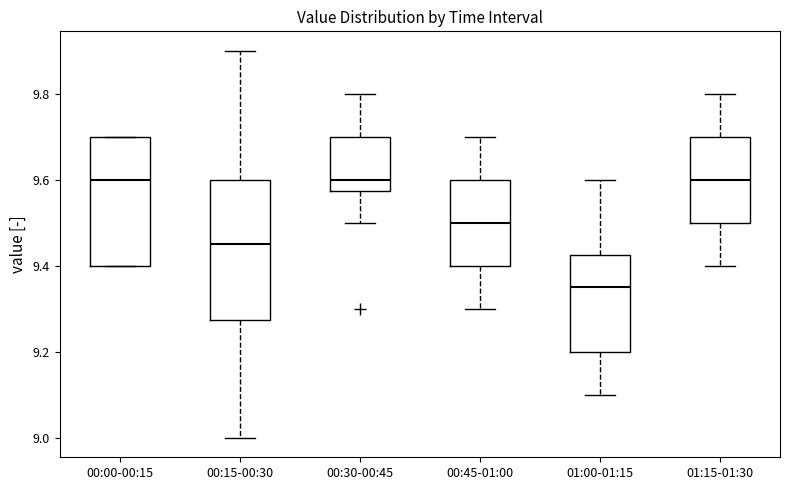

Reading left to right, read every box against the y-axis: the position of its median line, the range the box covers, and the ends of its whiskers. The values are not printed on the chart, so give them approximately, as read against the axis.

00:00-00:15: median 9.60, box 9.40 to 9.70, whiskers 9.40 to 9.70
00:15-00:30: median 9.46, box 9.28 to 9.60, whiskers 9.00 to 9.90
00:30-00:45: median 9.60, box 9.58 to 9.70, whiskers 9.50 to 9.80
00:45-01:00: median 9.50, box 9.40 to 9.60, whiskers 9.30 to 9.70
01:00-01:15: median 9.36, box 9.20 to 9.42, whiskers 9.10 to 9.60
01:15-01:30: median 9.60, box 9.50 to 9.70, whiskers 9.40 to 9.80